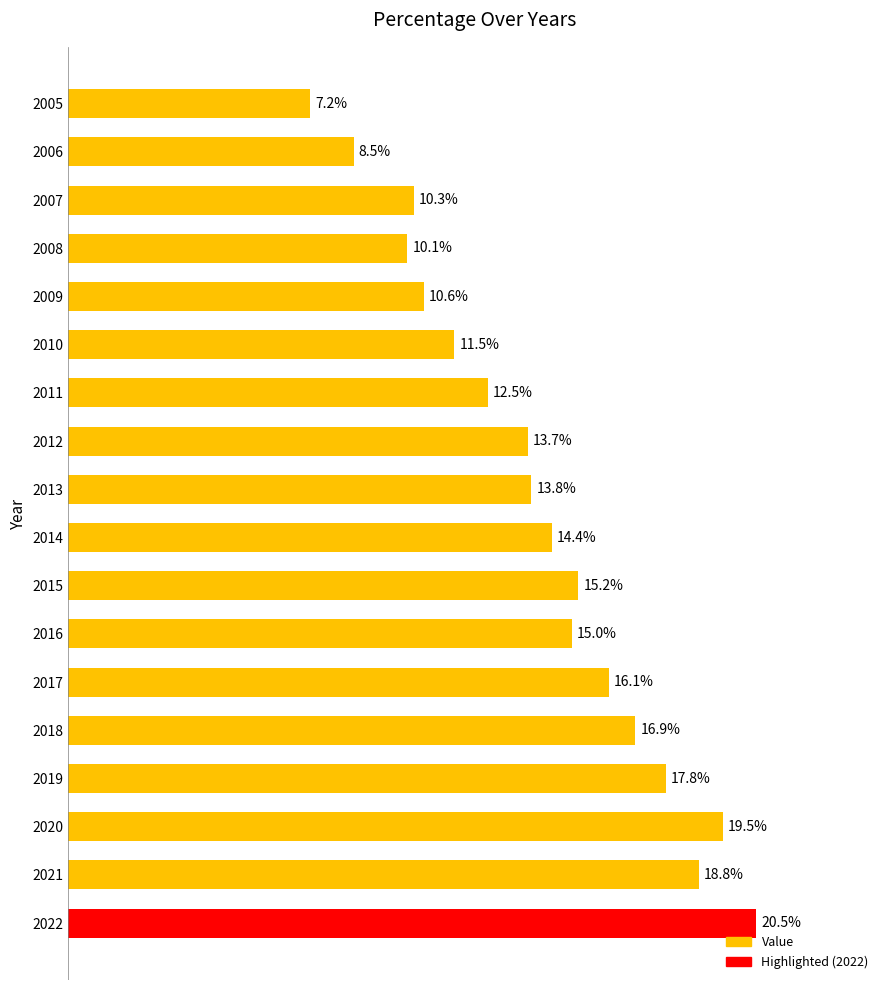

List the labels in order of value, smallest first.

2005, 2006, 2008, 2007, 2009, 2010, 2011, 2012, 2013, 2014, 2016, 2015, 2017, 2018, 2019, 2021, 2020, 2022